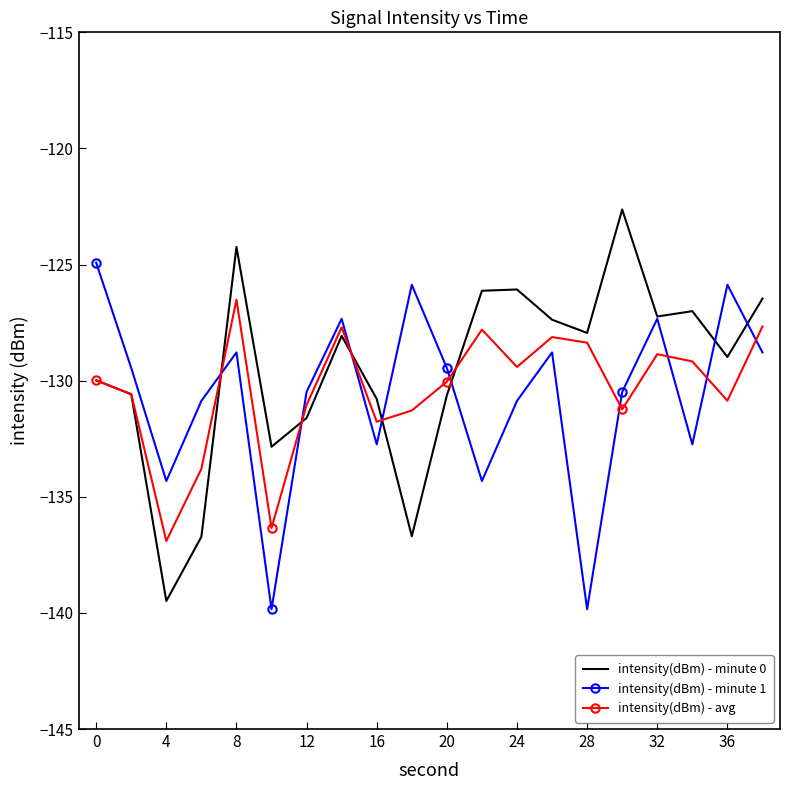

In intensity(dBm) - minute 1, how many points are higher than both neighbors (excluding endpoints)?

6